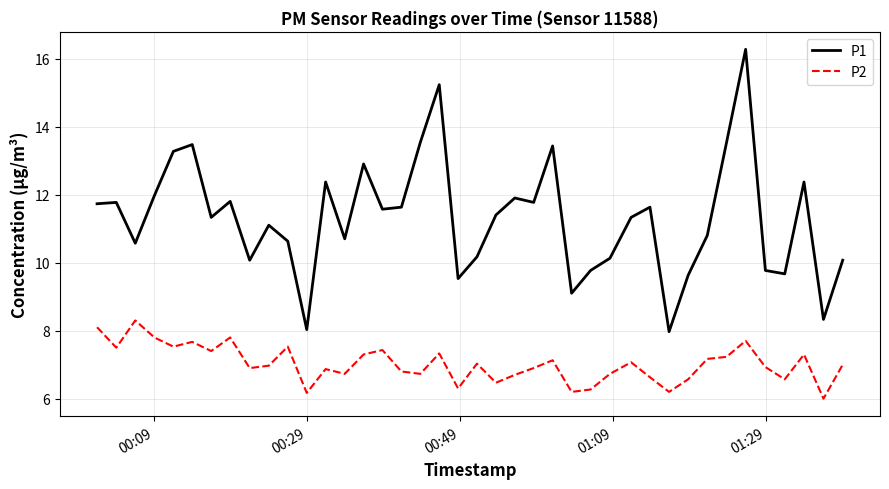

True or false: P2 and P1 intersect in this chart.

False